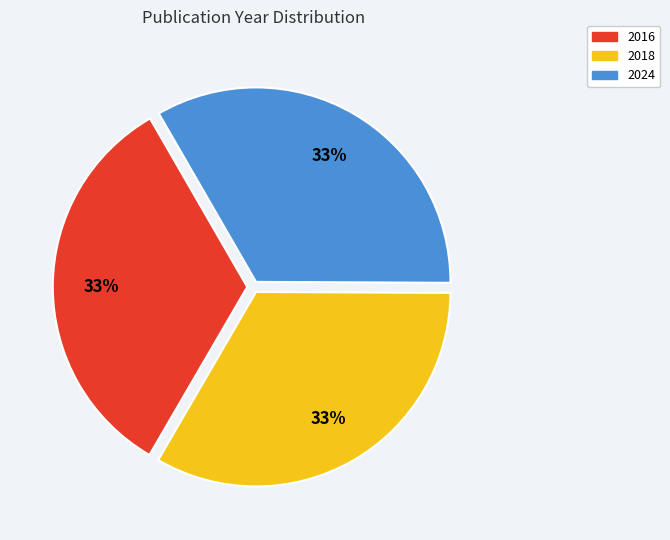

Approximately how many times larger is the value at 2024 compared to 2016?

1.0